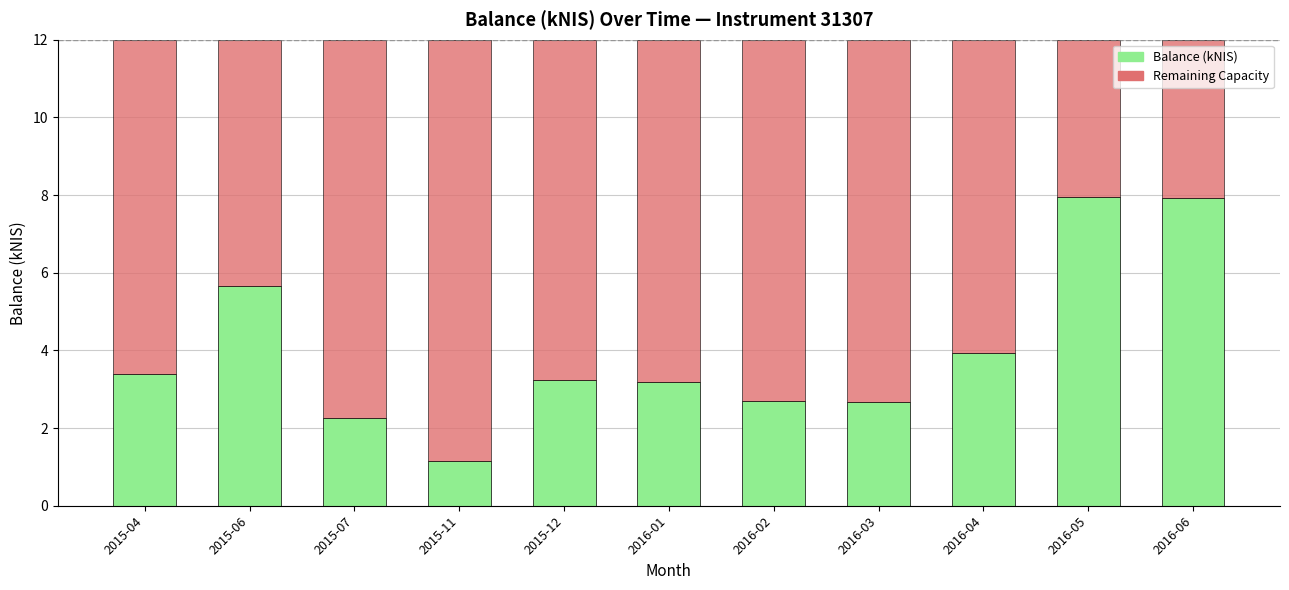

Is it true that Balance (kNIS) equals 5.7 at 2015-06?

True